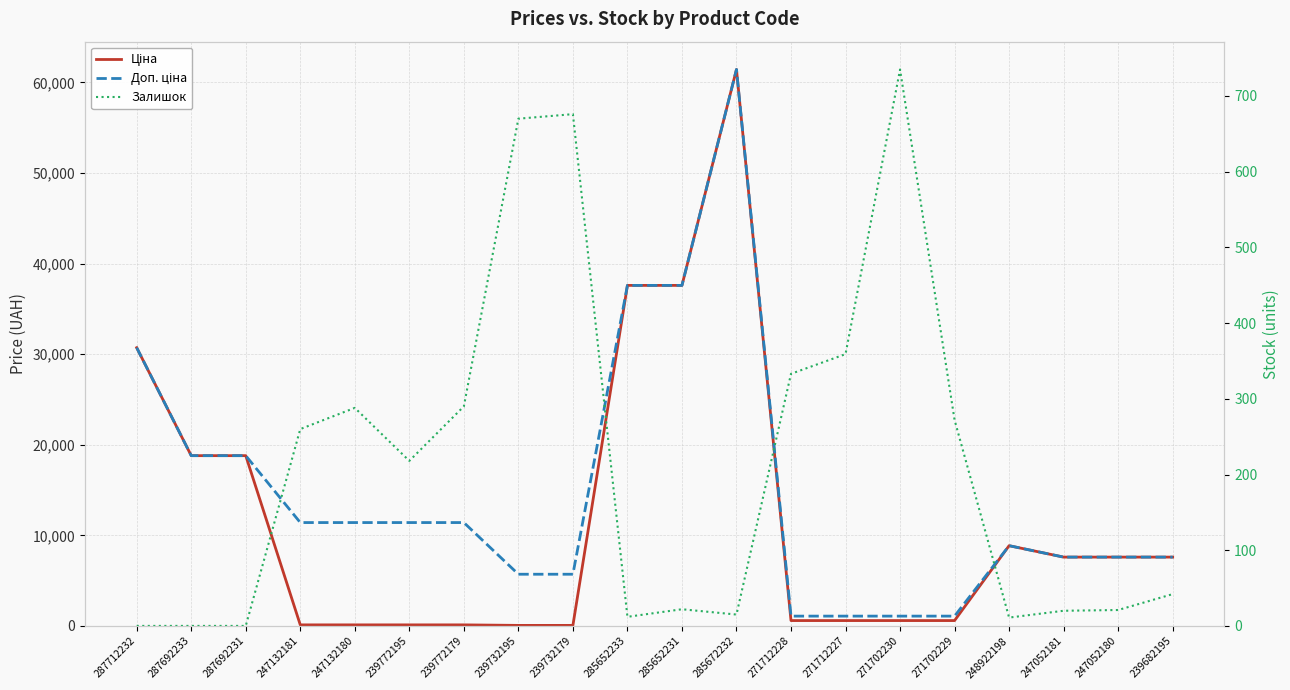

What is the sum of all Залишок values?

4244.0